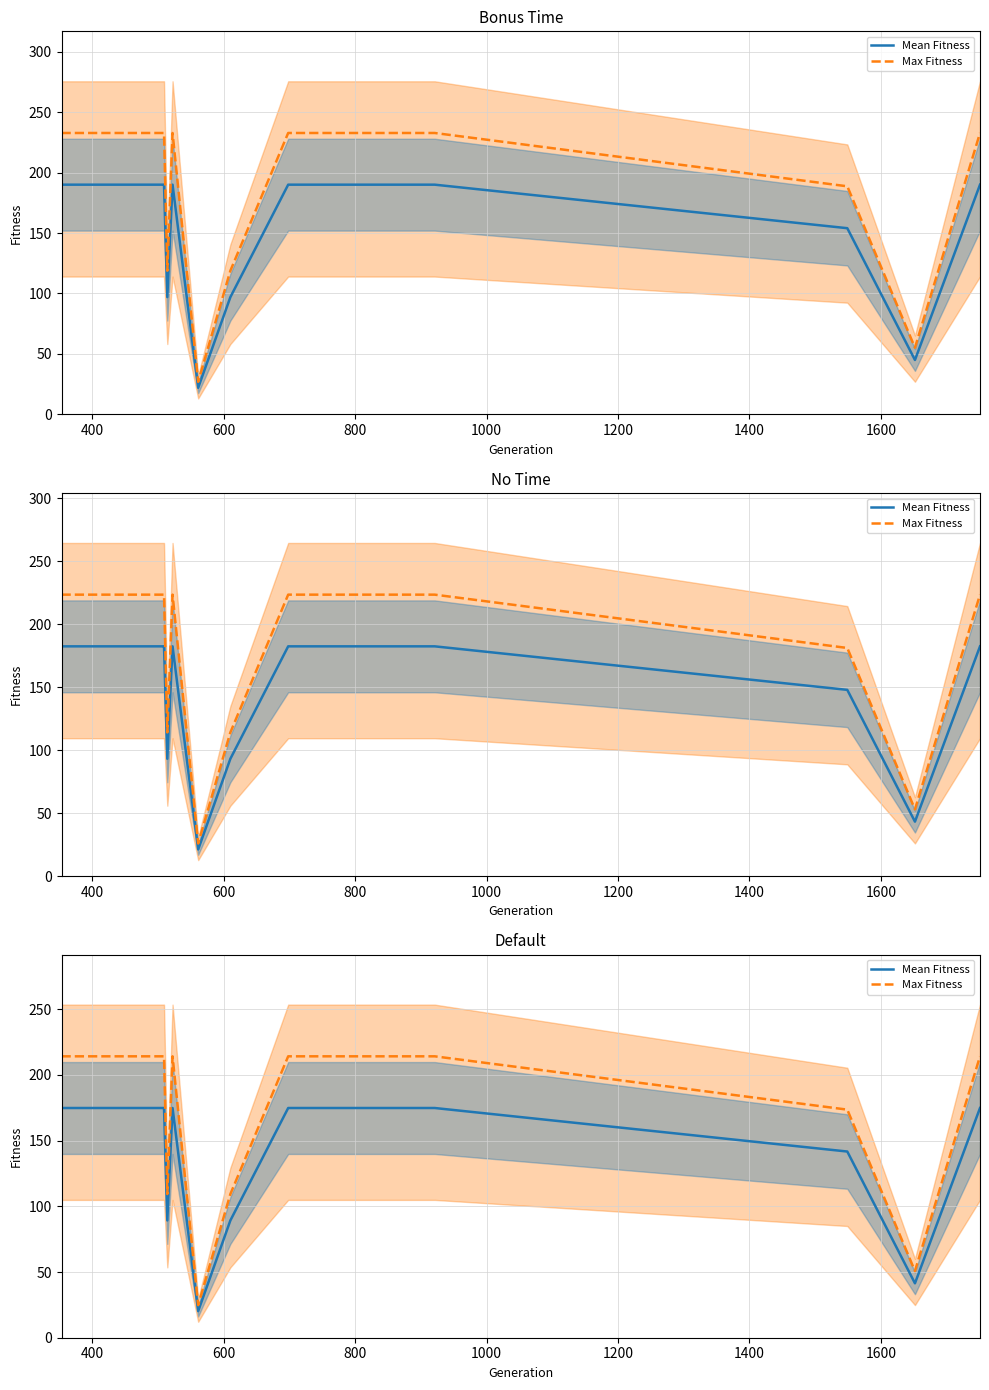

What is the minimum value shown in the chart?

20.2